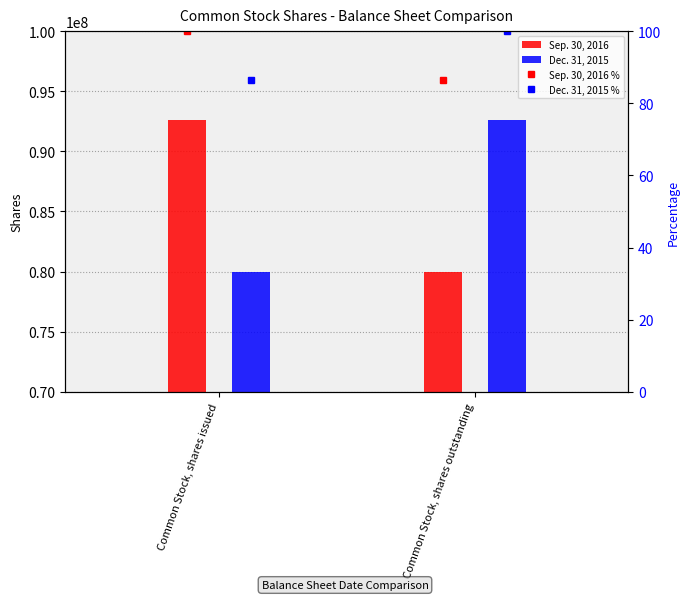

Is it true that Dec. 31, 2015 % equals 161.9 at Common Stock, shares outstanding?

False